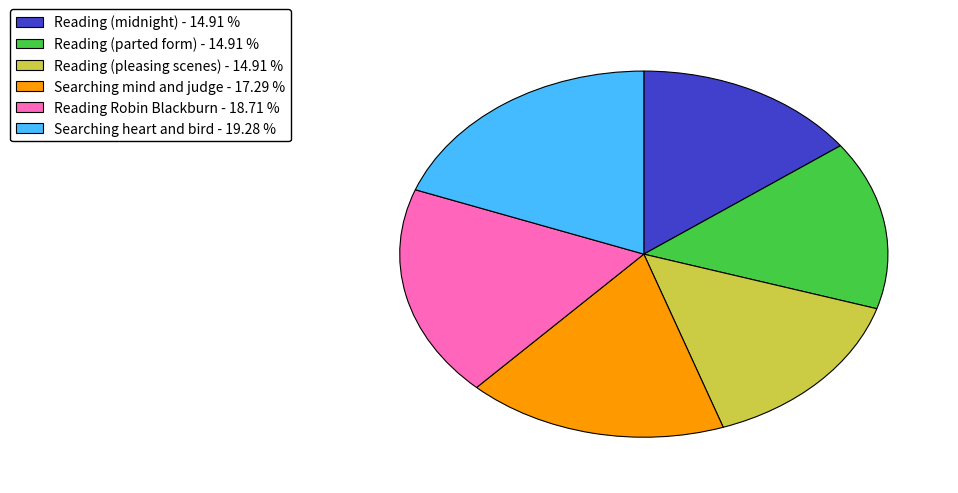

Combined, do Reading (midnight) and Searching mind and judge account for over 50%?

No